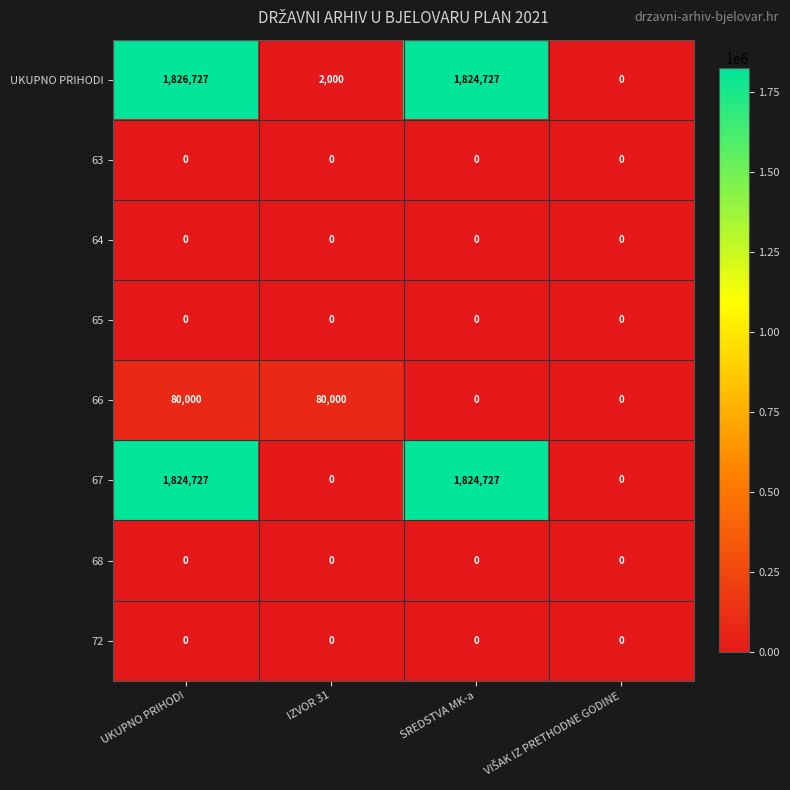

What is the total value across all series at SREDSTVA MK-a?

3649454